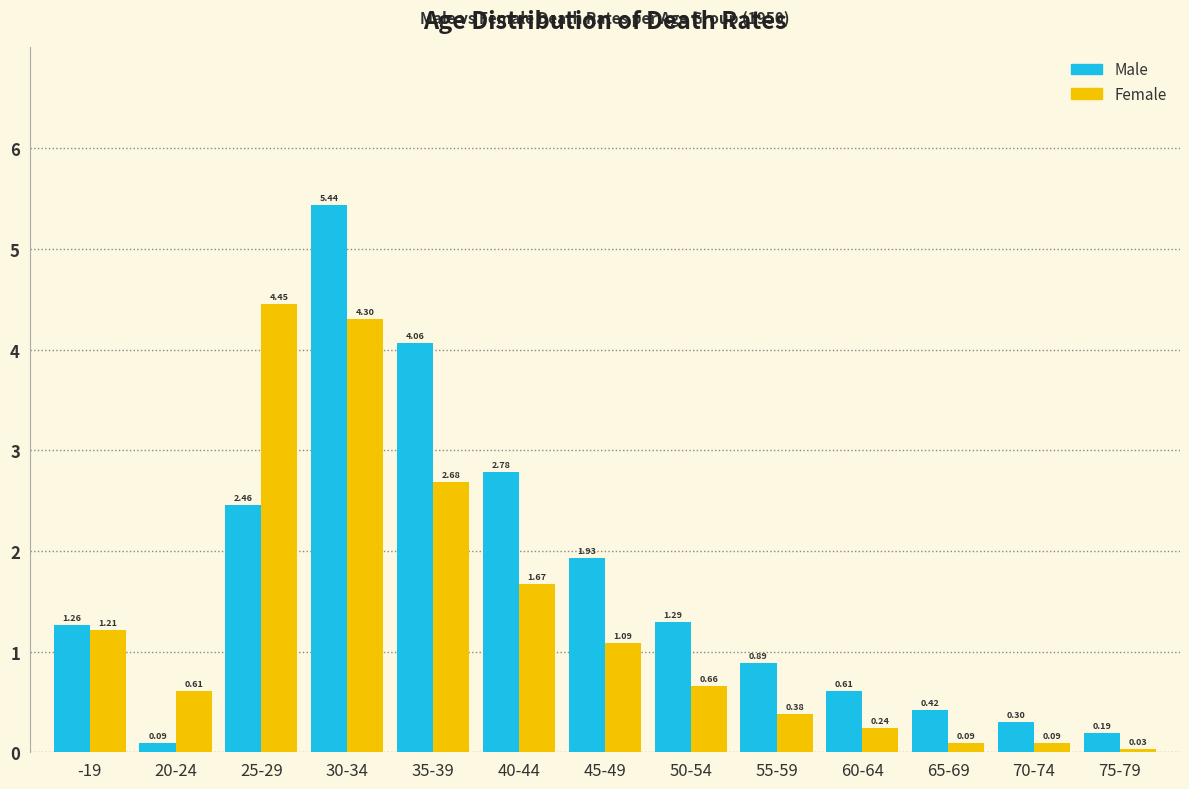

Which series has the widest spread of values?

Male